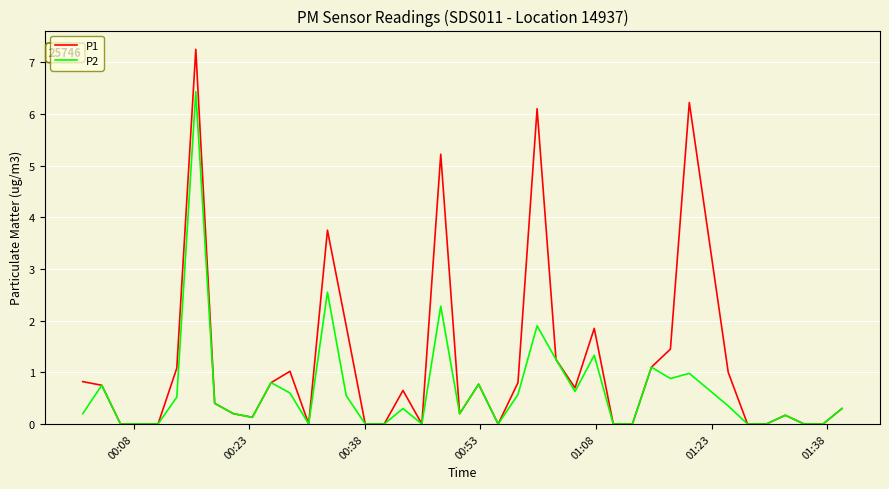

Rank the series by their average value, from highest to lowest.

P1, P2